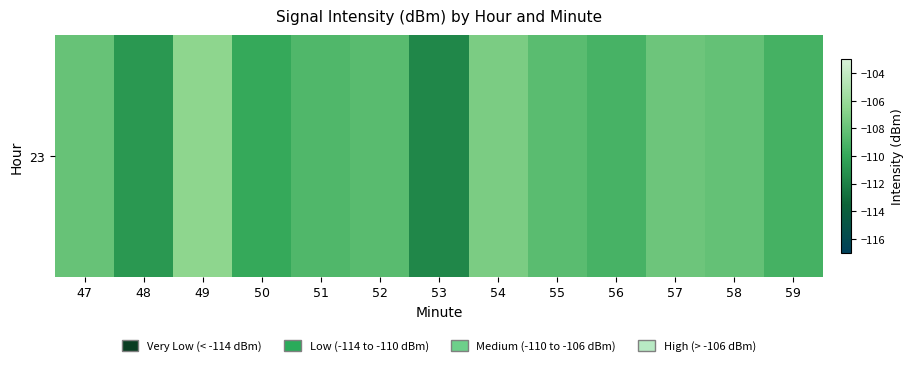

At which label does the data first exceed -108?

49